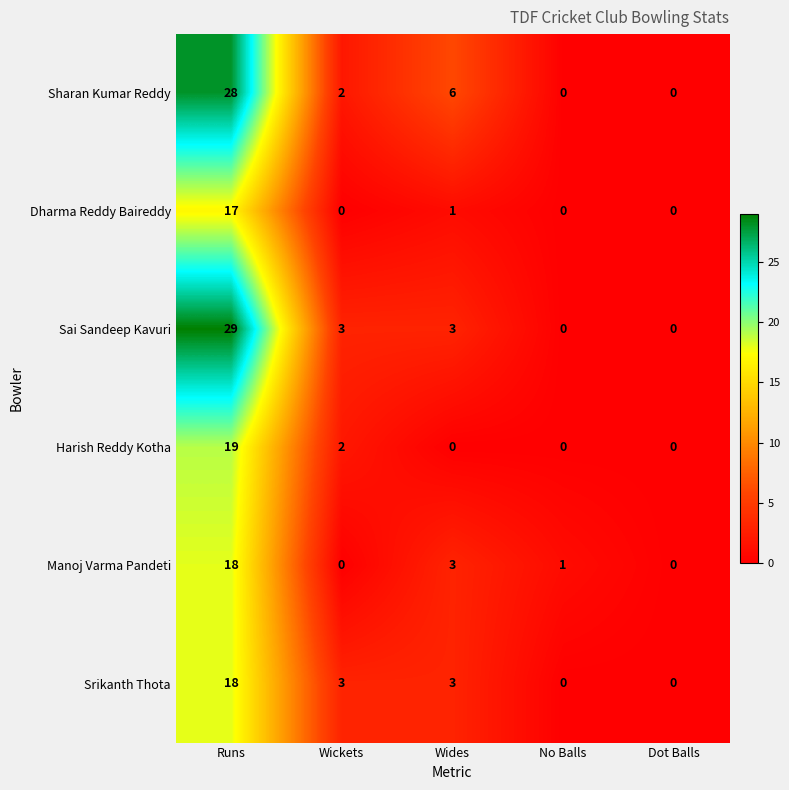

At which label does Manoj Varma Pandeti first exceed 1?

Runs